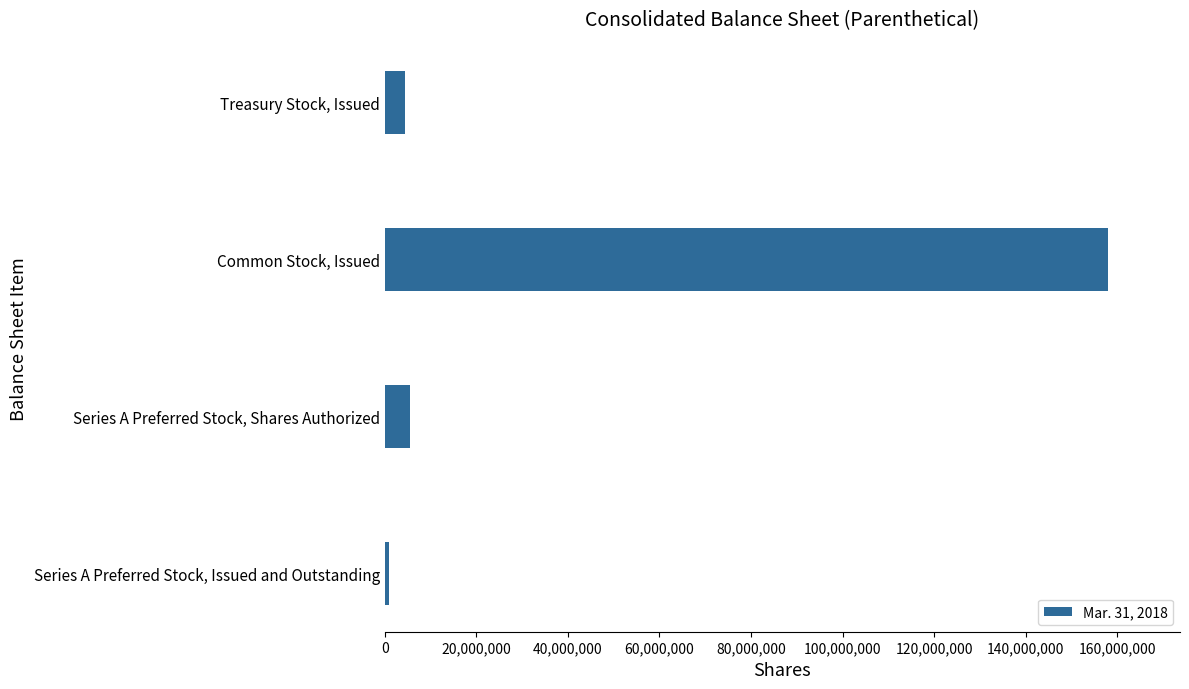

List the labels in order of value, largest first.

Common Stock, Issued, Series A Preferred Stock, Shares Authorized, Treasury Stock, Issued, Series A Preferred Stock, Issued and Outstanding